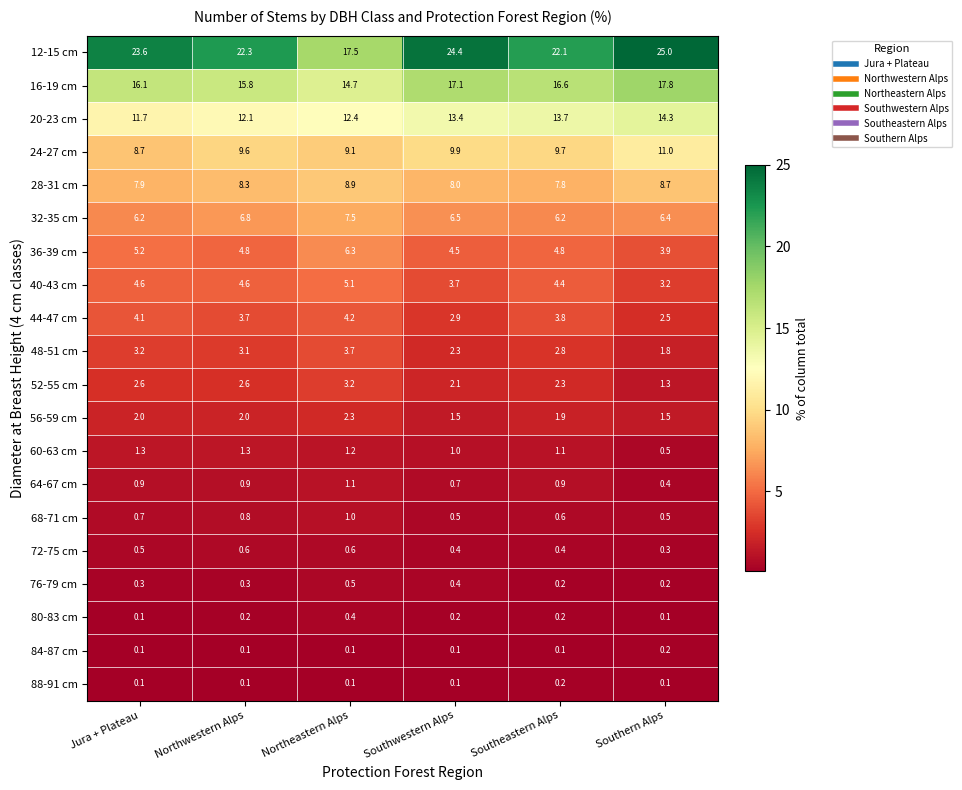

Which series has the widest spread of values?

12-15 cm